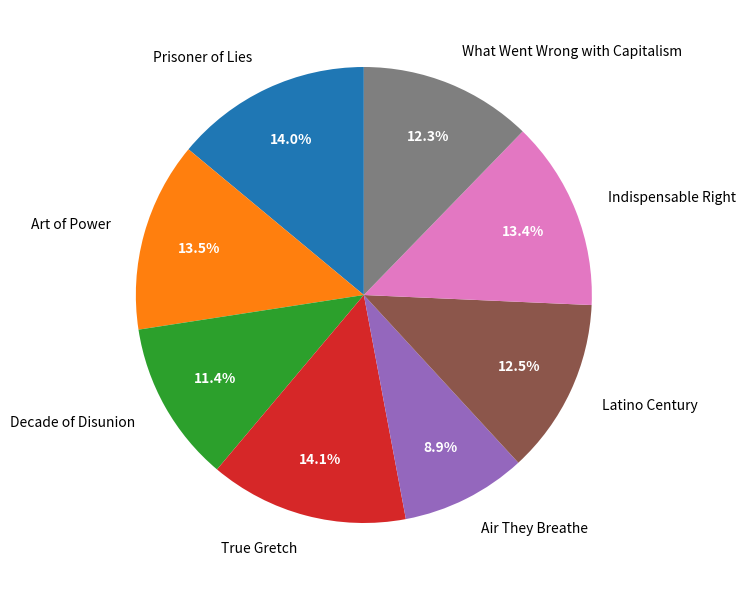

True or false: Latino Century accounts for 21% of the total.

False